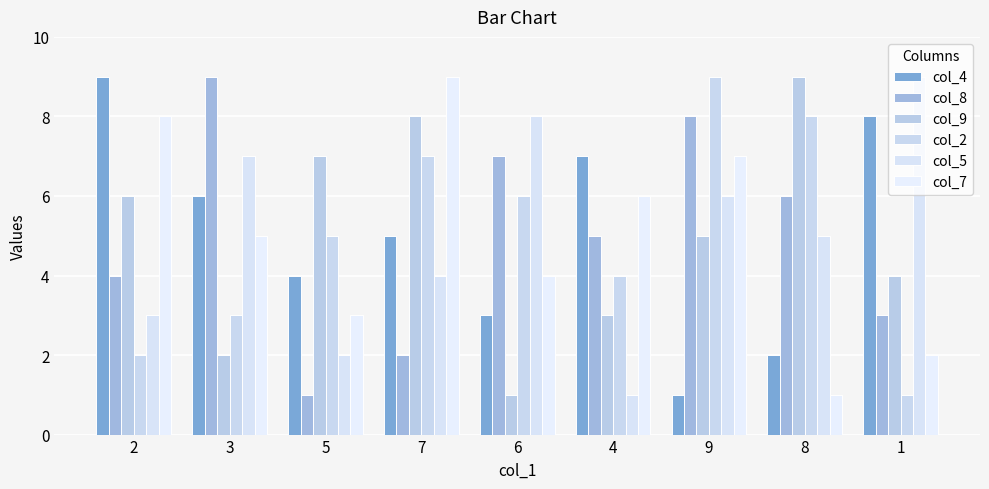

Count the number of categories in the chart.

9